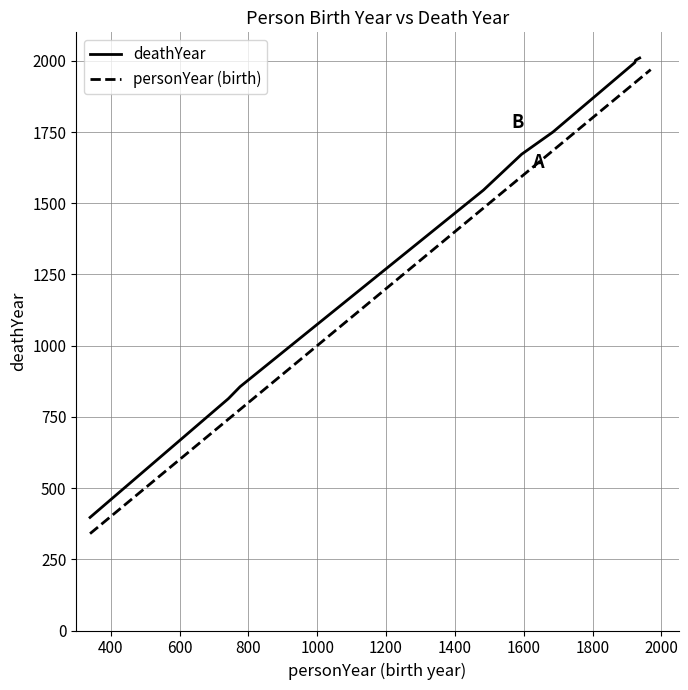

Reading left to right, extract all data points from this chart.

personYear: 776	1937	1685	1483	1923	340	1925	1594	1969	1963	742
deathYear: 856	2010	1750	1546	1994	397	2002	1672	0	0	814